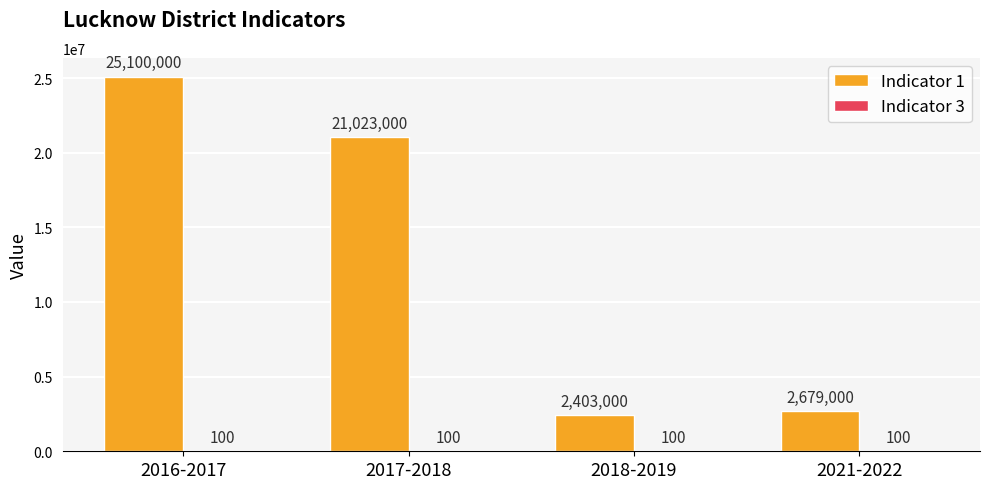

How many groups of bars are there?

4